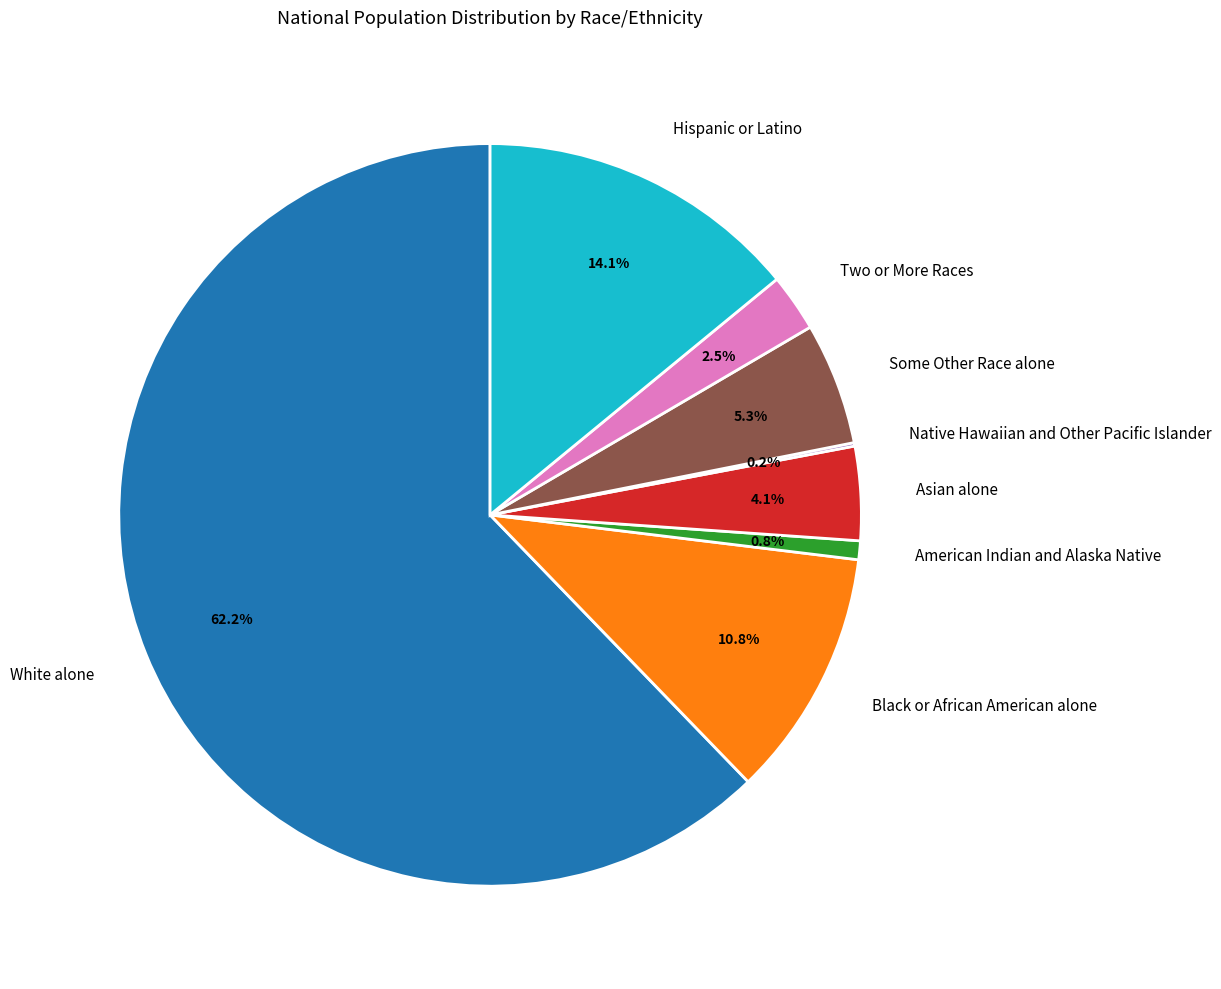

To the nearest percent, what percentage of the pie is White alone?

62%